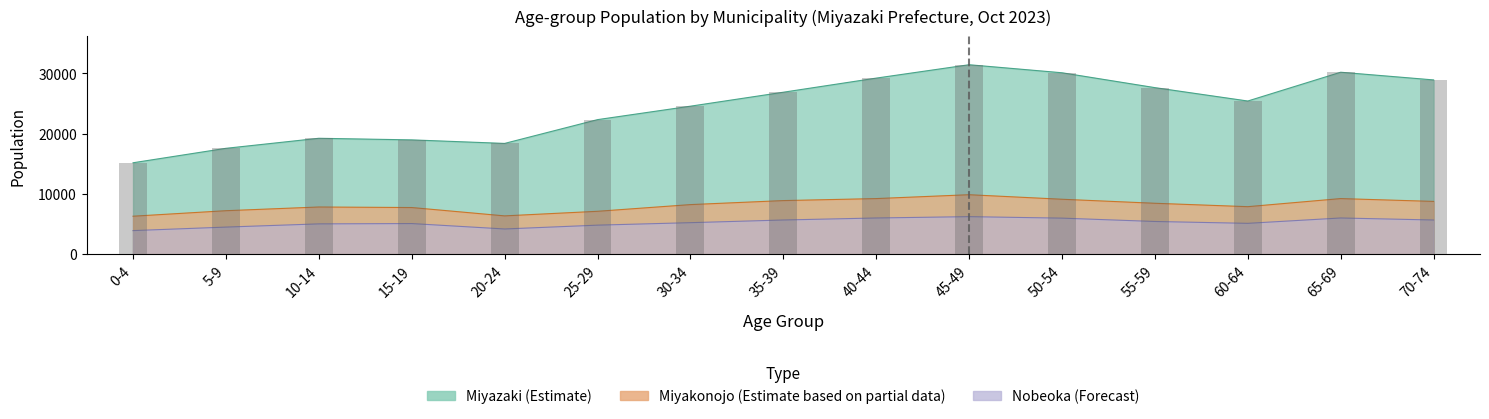

Between 25-29 and 40-44, which series saw the biggest shift?

Miyazaki (Total)